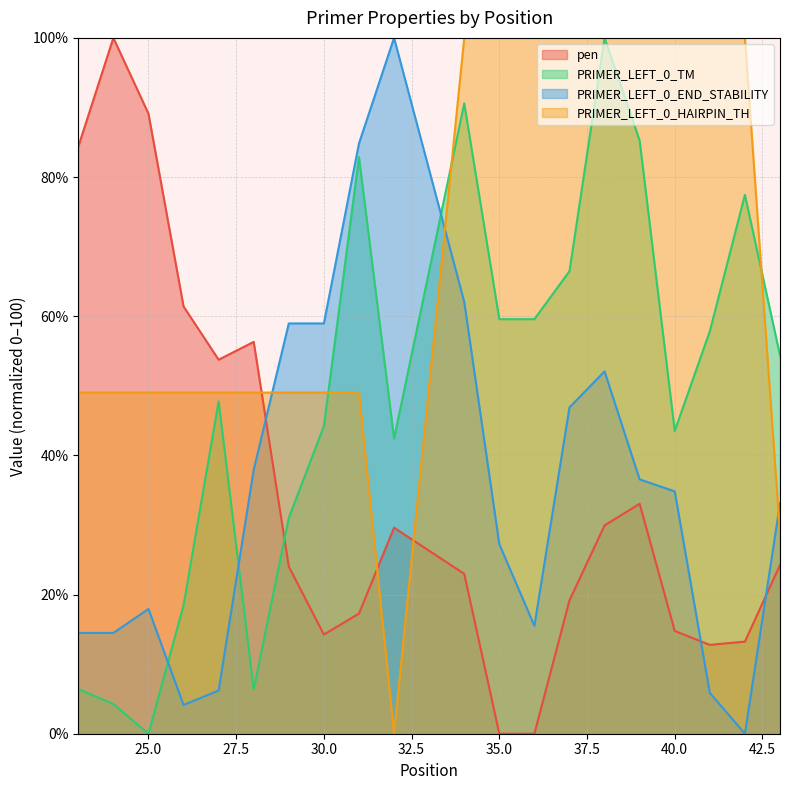

True or false: PRIMER_LEFT_0_TM and pen cross at least once.

True